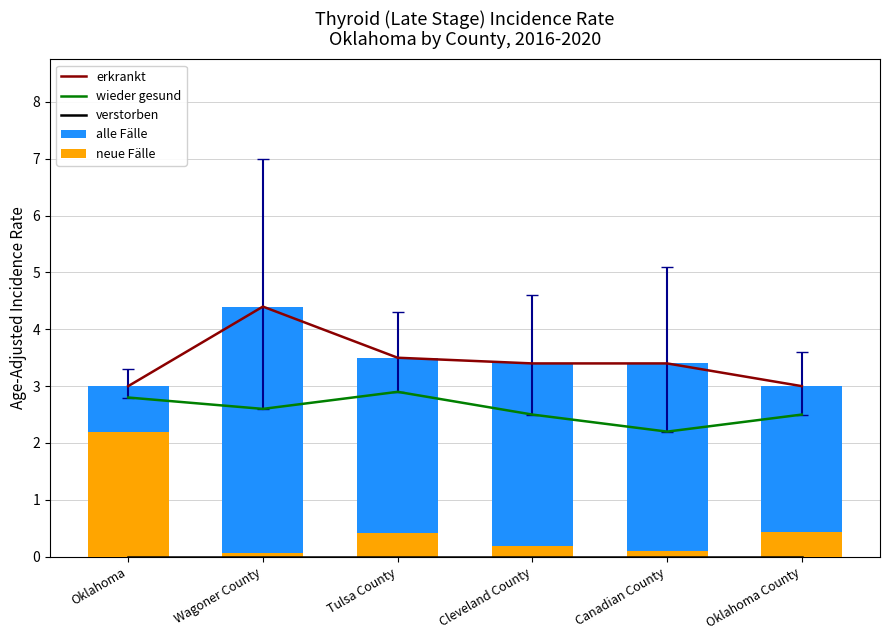

Which series changed the most between Tulsa County and Canadian County?

wieder gesund